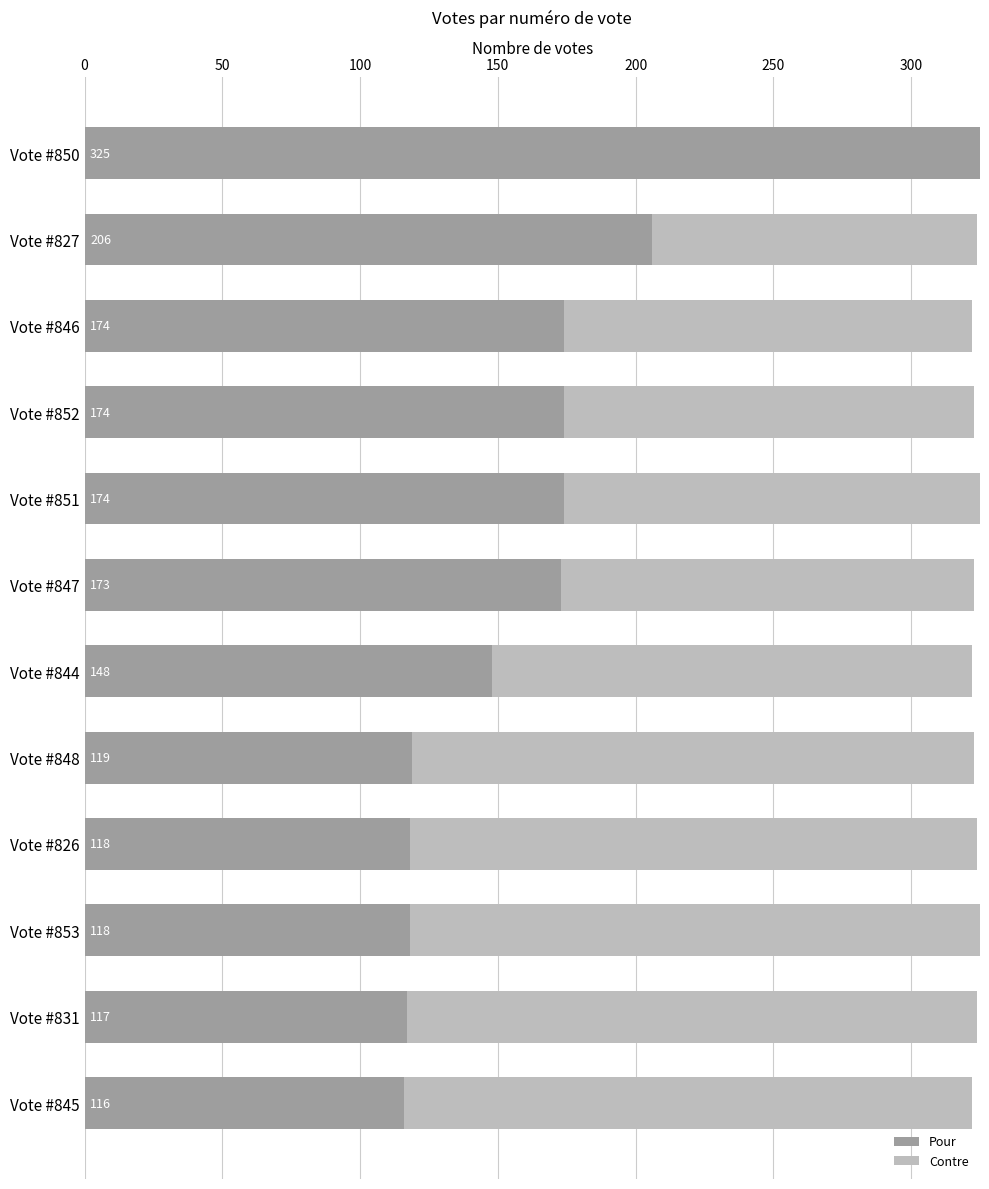

What is the sum of all Pour values?

1962